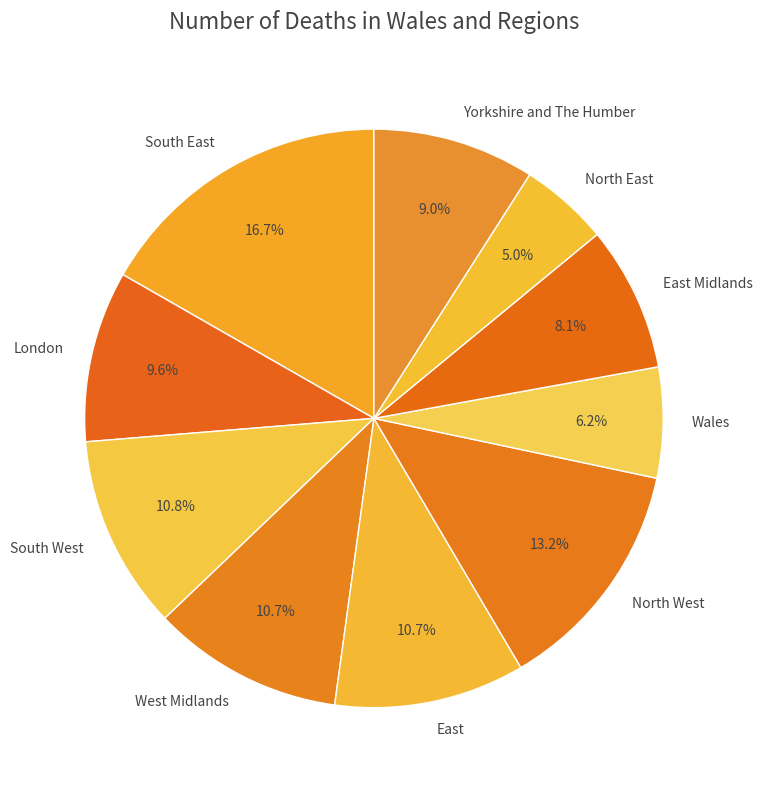

What is the ratio of the value at Yorkshire and The Humber to the value at North West?

0.7